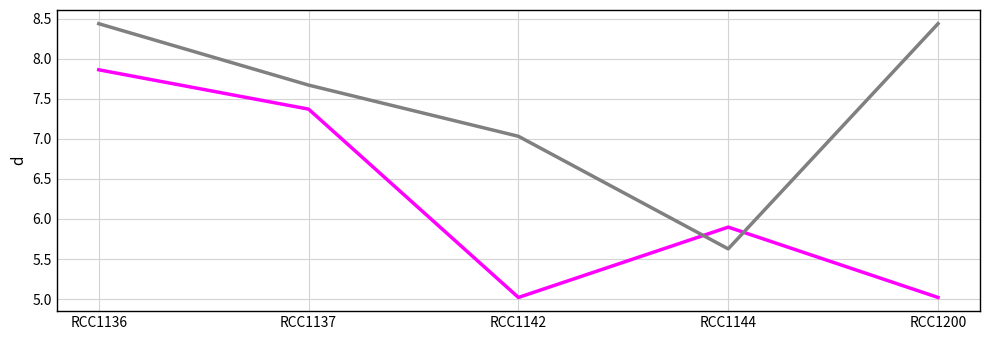

What is the total value across all series at RCC1200?

13.5